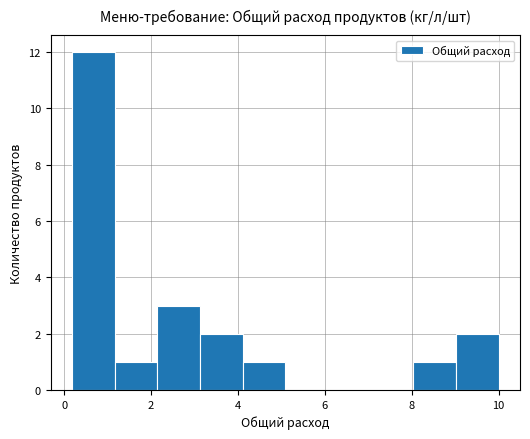

Reading left to right, transcribe this chart: for each bar, give the range it covers on the x-axis and its height. Neither the bar edges nor the heights are printed on the chart, so give them approximately, as read against the axes.

0.2 to 1.2: 12
1.2 to 2.2: 1
2.2 to 3.2: 3
3.2 to 4.2: 2
4.2 to 5.0: 1
5.0 to 6.0: 0
6.0 to 7.0: 0
7.0 to 8.0: 0
8.0 to 9.0: 1
9.0 to 10.0: 2